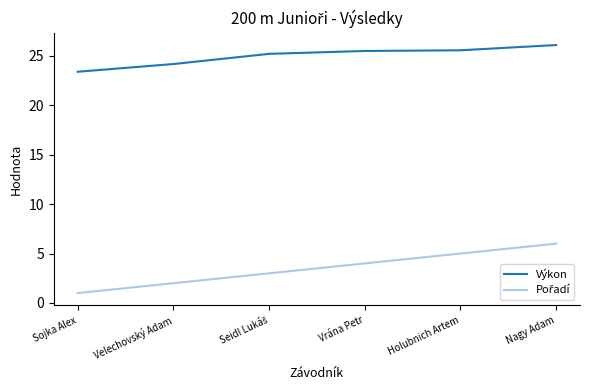

Which series has the largest total across all categories?

Výkon